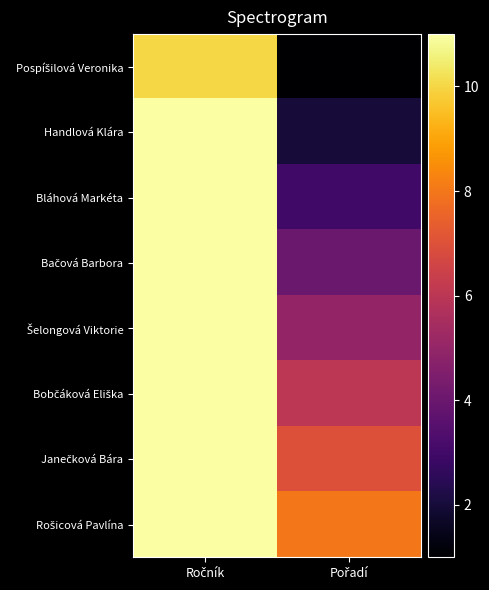

At which category is the sum across all series the highest?

Ročník